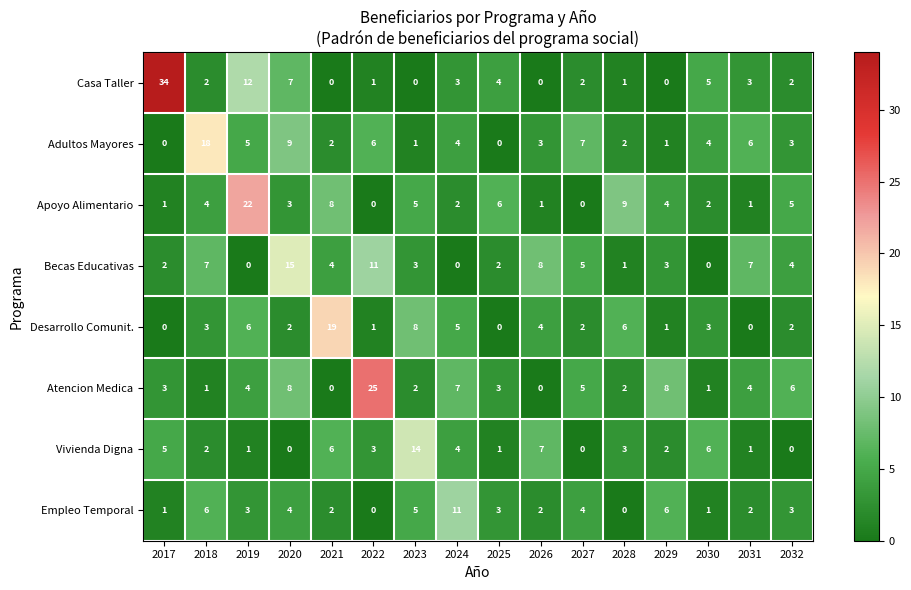

Which series has the largest range (max minus min)?

Casa Taller